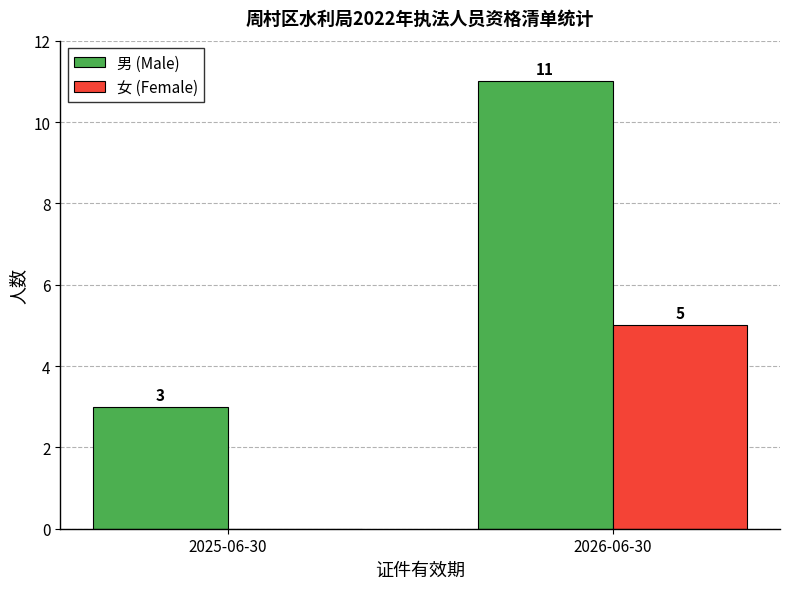

What is the sum of the 男 (Male) values at 2026-06-30 and 2025-06-30?

14